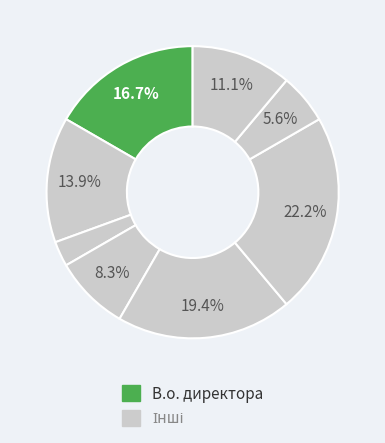

Count the number of slices in the pie.

8